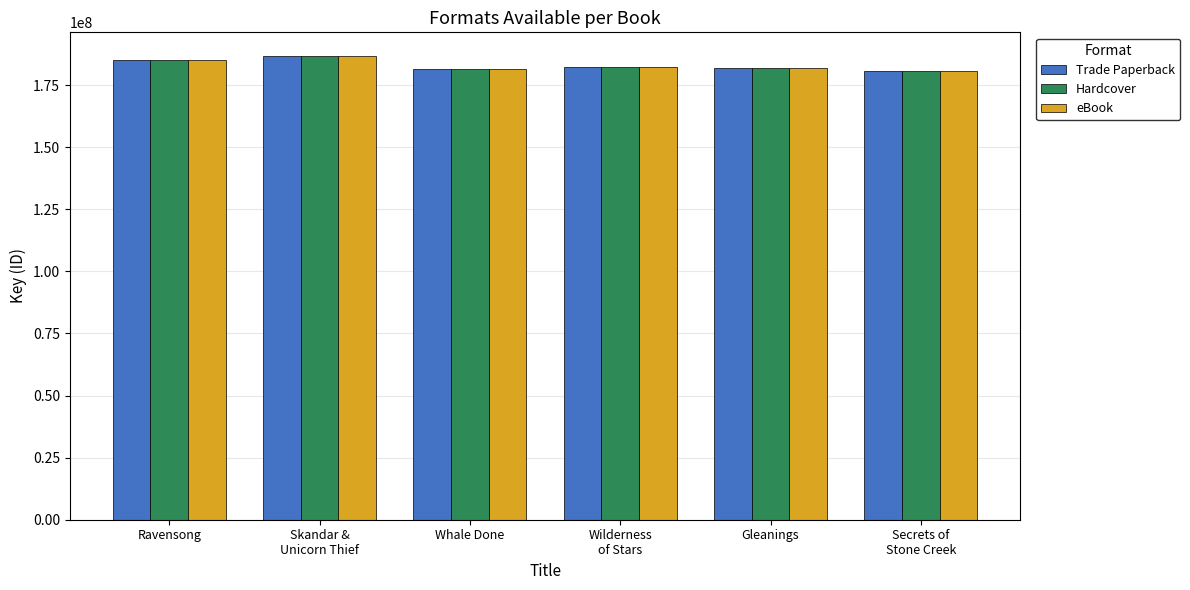

What is the sum of all eBook values?

1098148540